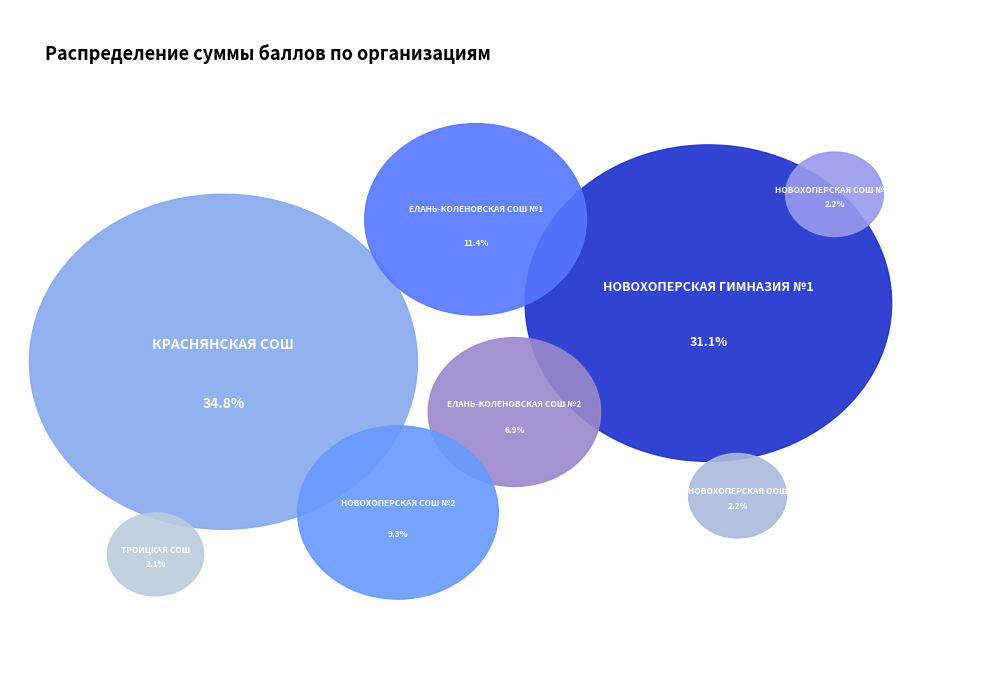

Approximately how many times larger is the value at МОУ 'НОВОХОПЕРСКАЯ ГИМНАЗИЯ №1' compared to МБОУ 'ЕЛАНЬ - КОЛЕНОВСКАЯ СОШ №2'?

4.5